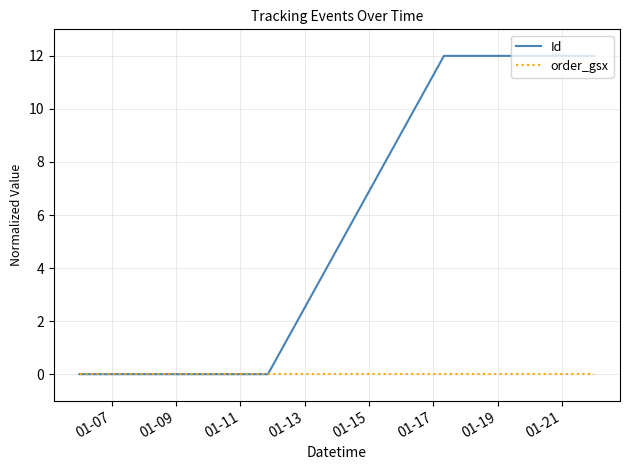

What is the greatest value displayed?

12.0